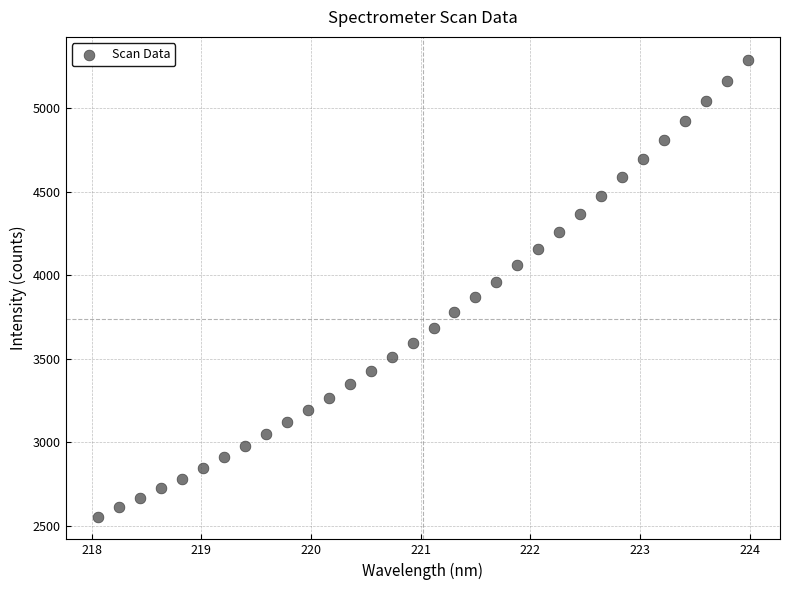

What is the range of X values (max minus min)?

5.9